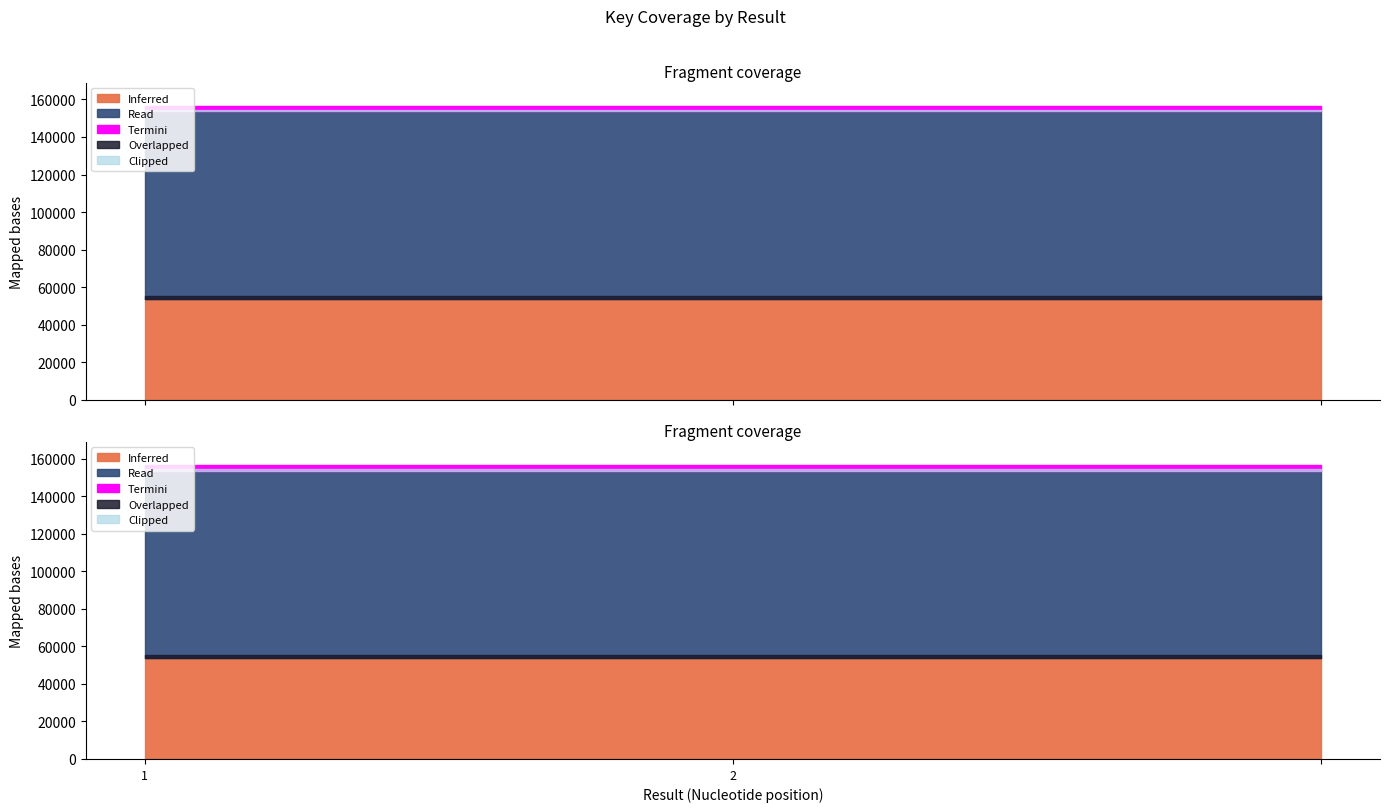

At which label is the value closest to 153636?

2